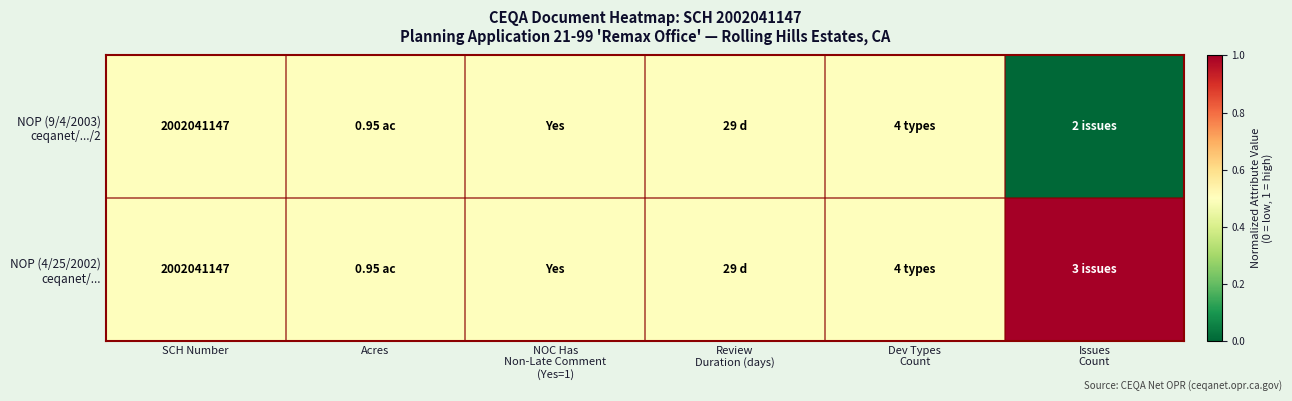

The value of NOP (4/25/2002) ceqanet/... at Issues Count is 1.7. True or false?

False